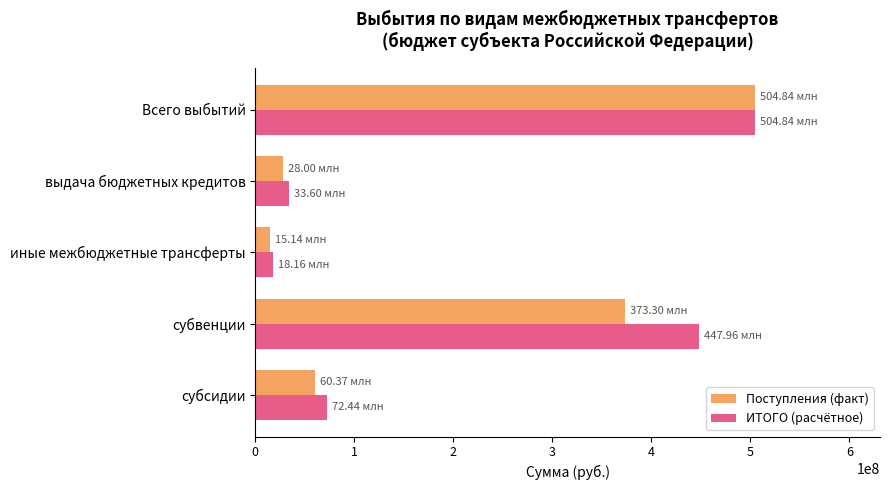

Rank the categories by ИТОГО (расчётное) value from highest to lowest.

Всего выбытий, субвенции, субсидии, выдача бюджетных кредитов, иные межбюджетные трансферты